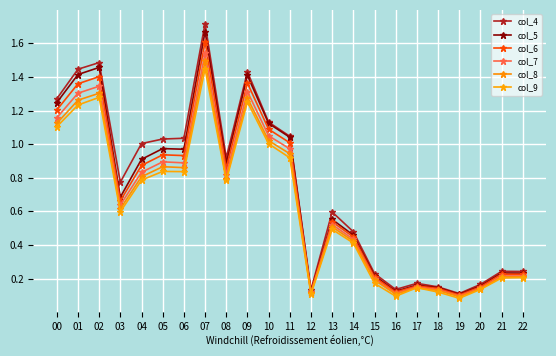

What is the value of the col_4 point at the 6th from the left?

1.0